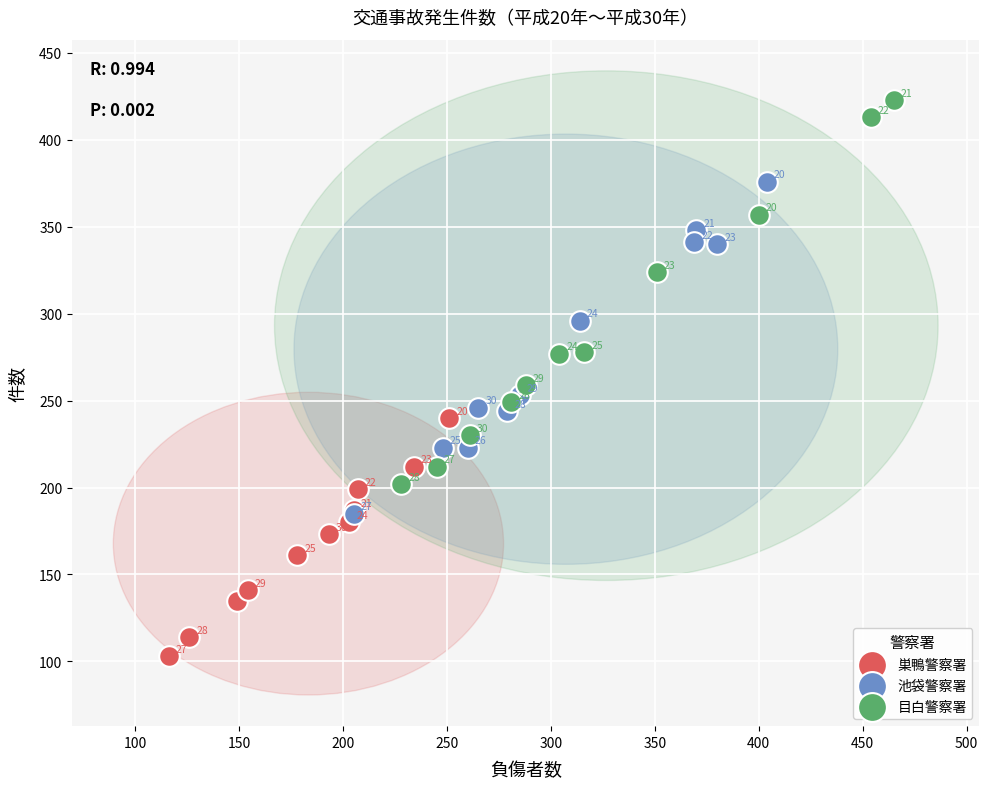

Which series reaches the minimum Y coordinate?

巣鴨警察署